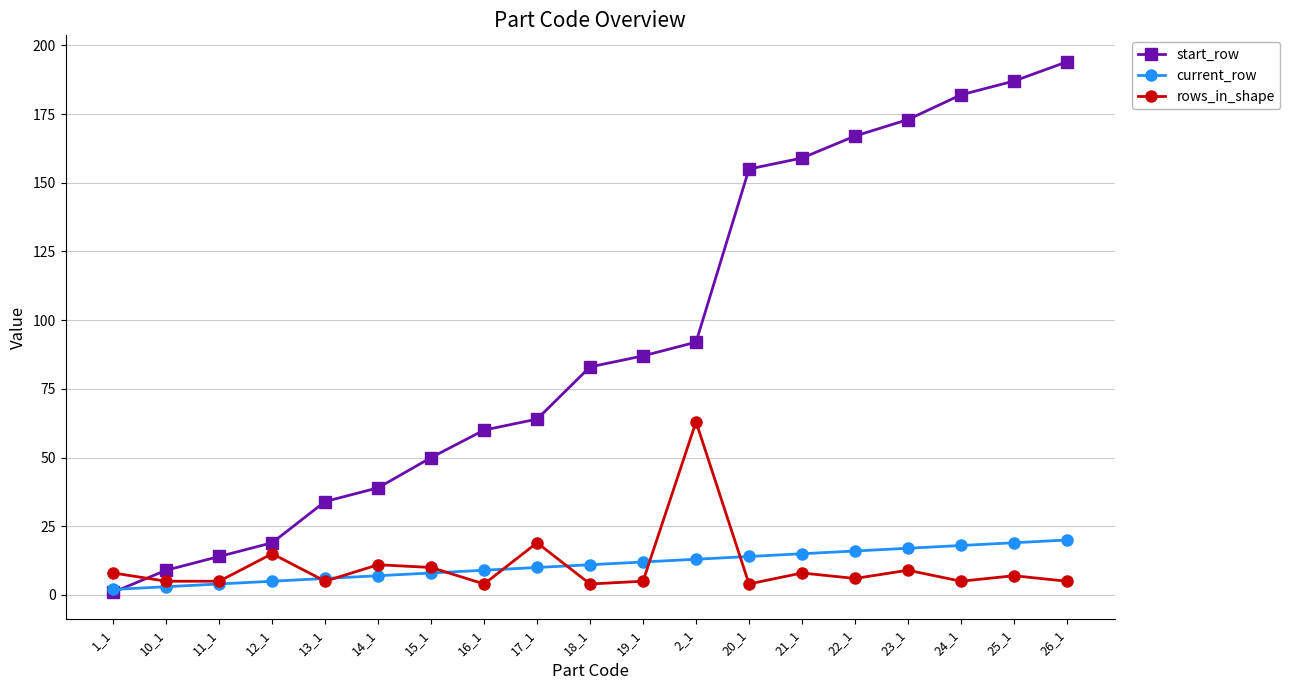

Reading right to left, extract all data points from this chart.

start_row: 194	187	182	173	167	159	155	92	87	83	64	60	50	39	34	19	14	9	1
current_row: 20	19	18	17	16	15	14	13	12	11	10	9	8	7	6	5	4	3	2
rows_in_shape: 5	7	5	9	6	8	4	63	5	4	19	4	10	11	5	15	5	5	8